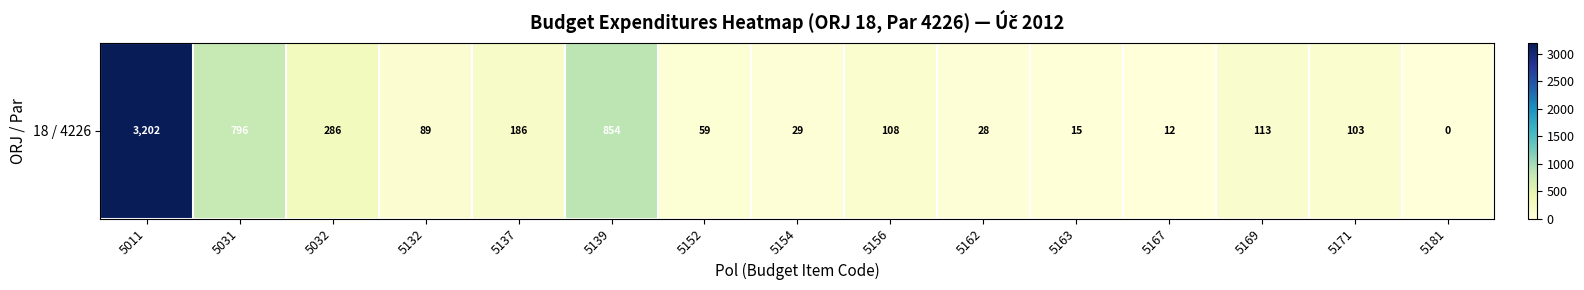

How many positive values are there?

14